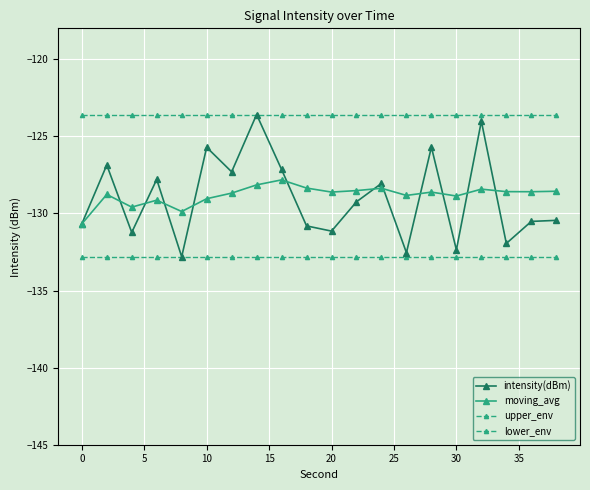

Is this an area chart (filled region under the line)?

No